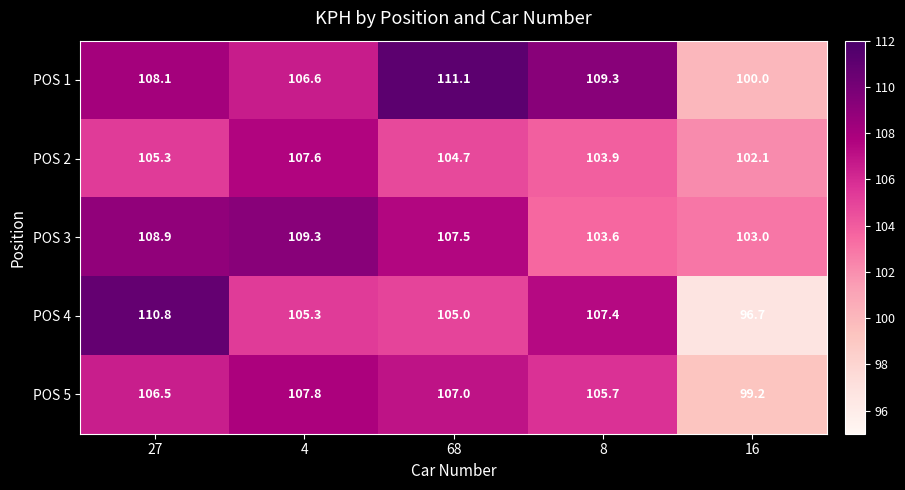

What is the average value of the POS 3 series?

106.5